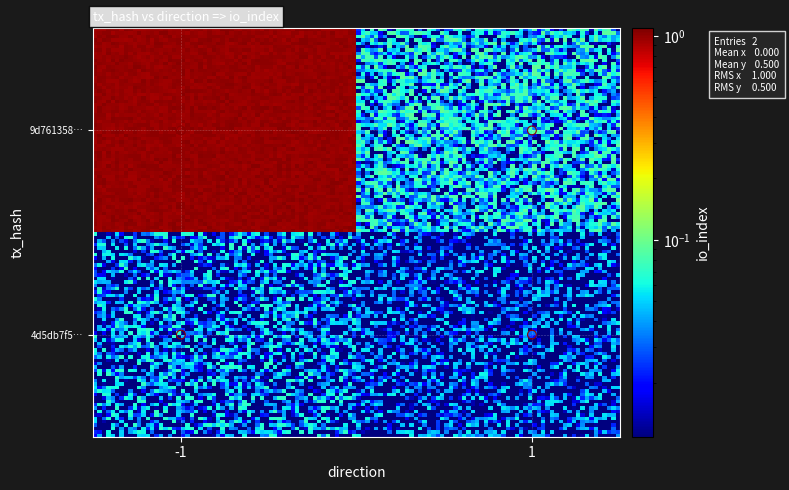

Which series has the largest total across all categories?

9d76135899e62ebd6f668ae127907a28f81bb09